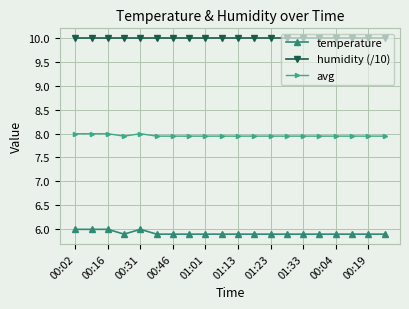

True or false: temperature and humidity (/10) cross at least once.

False